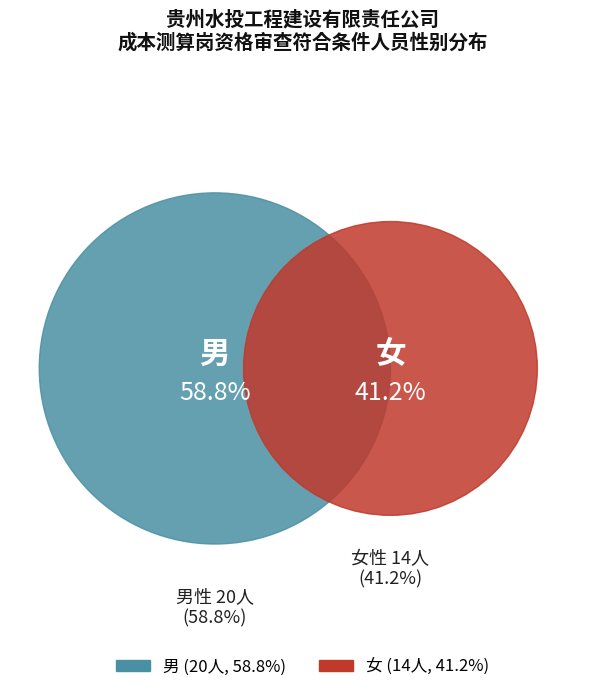

Does 女 represent more than half of the total?

No